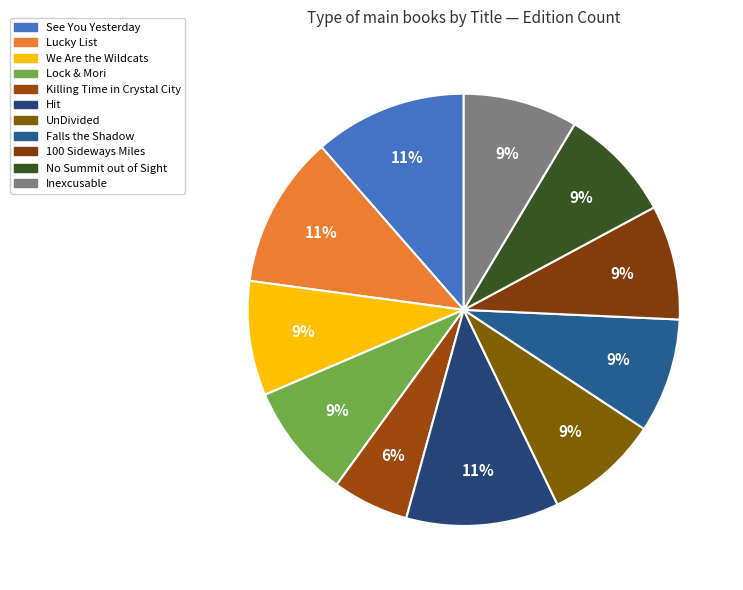

Does any single category account for the majority?

No